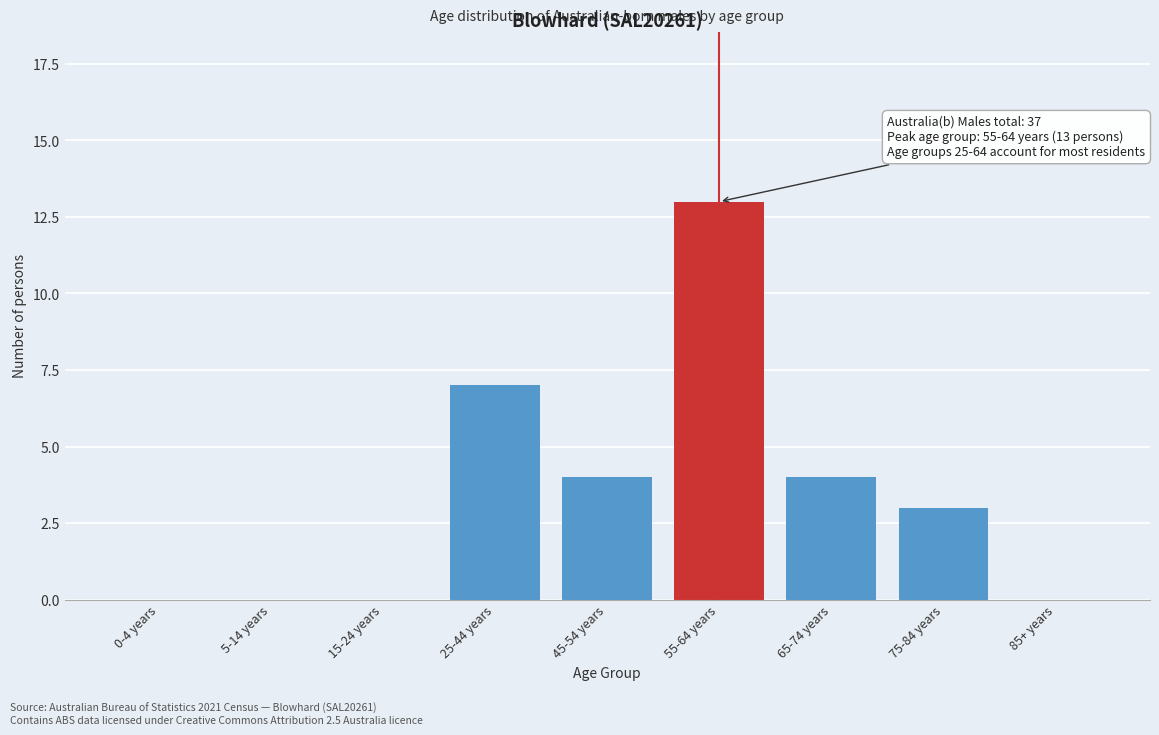

Reading left to right, extract all data points from this chart.

0-4 years=0	5-14 years=0	15-24 years=0	25-44 years=7	45-54 years=4	55-64 years=13	65-74 years=4	75-84 years=3	85+ years=0